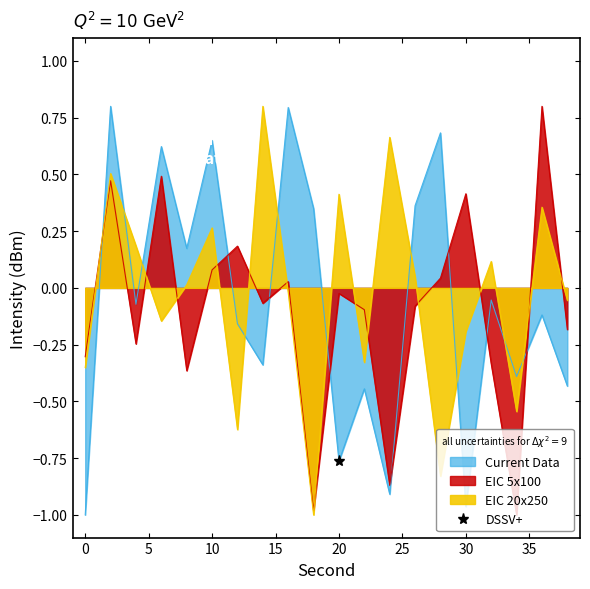

What is the spread (max minus min) of values at 2?

0.3